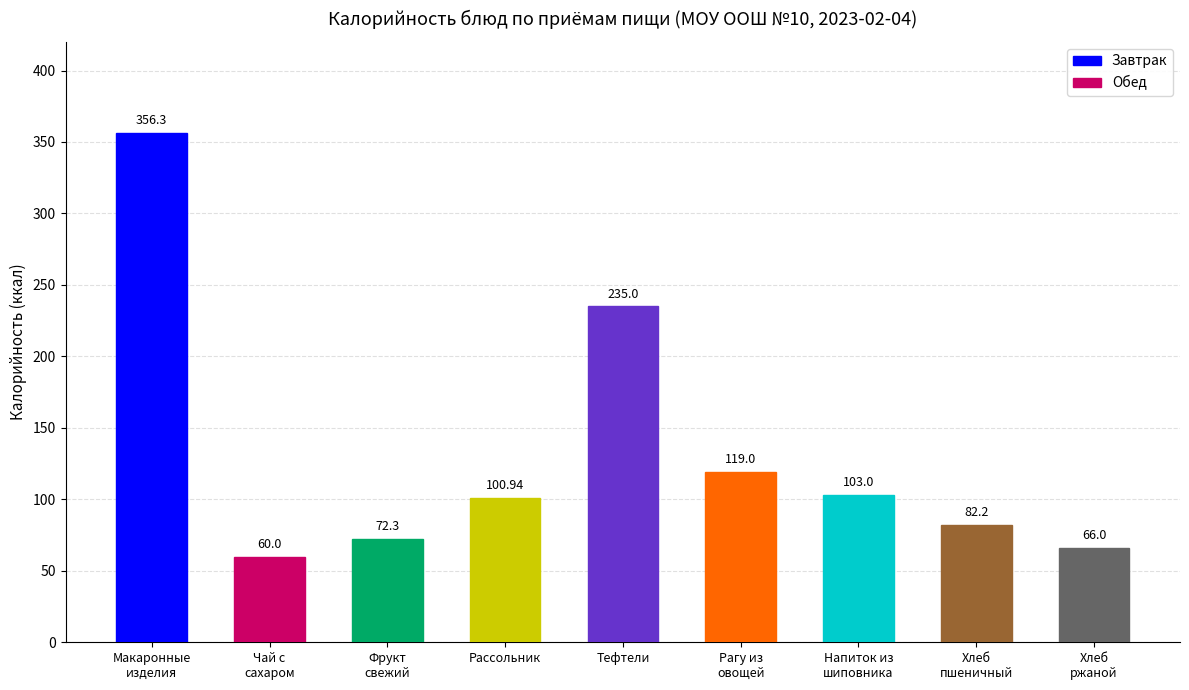

List the labels in order of value, largest first.

Макаронные
изделия, Тефтели, Рагу из
овощей, Напиток из
шиповника, Рассольник, Хлеб
пшеничный, Фрукт
свежий, Хлеб
ржаной, Чай с
сахаром